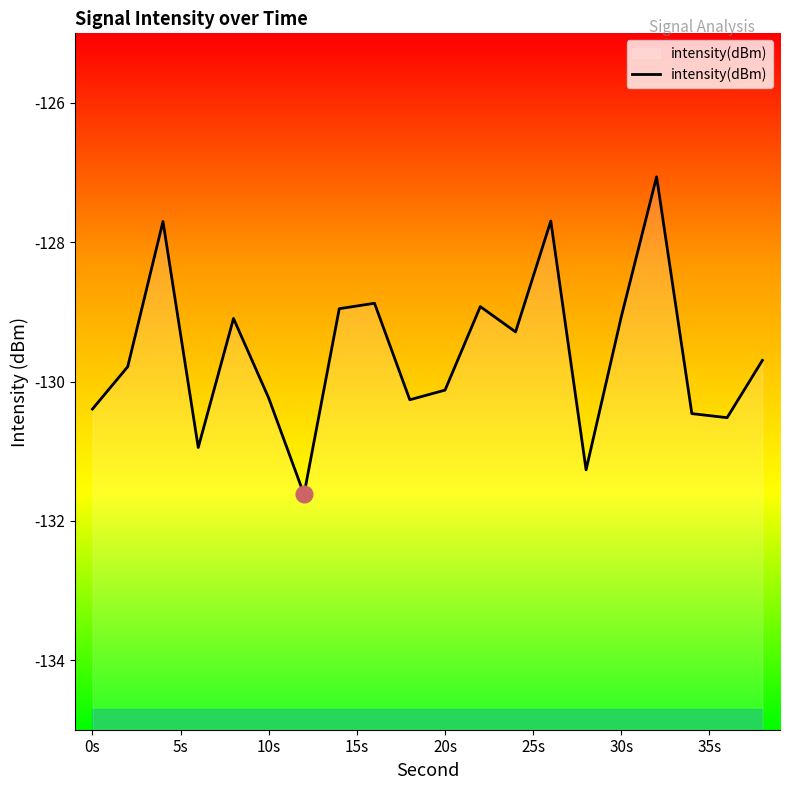

Does the chart display data point markers on the line(s)?

No